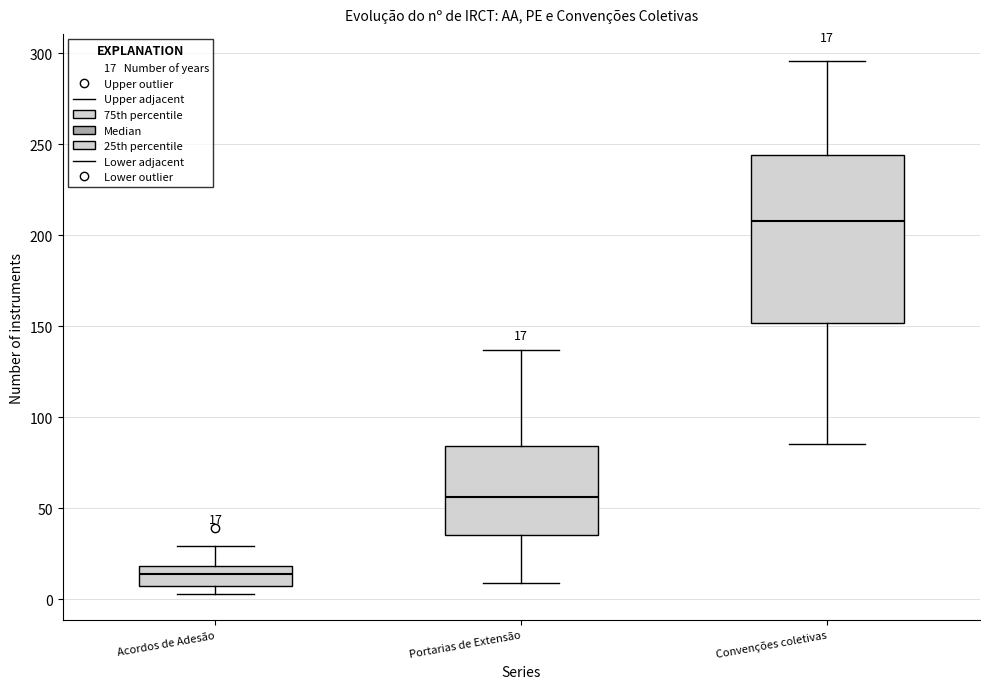

Which box is the tallest, from its lower edge to its upper edge?

Convenções coletivas